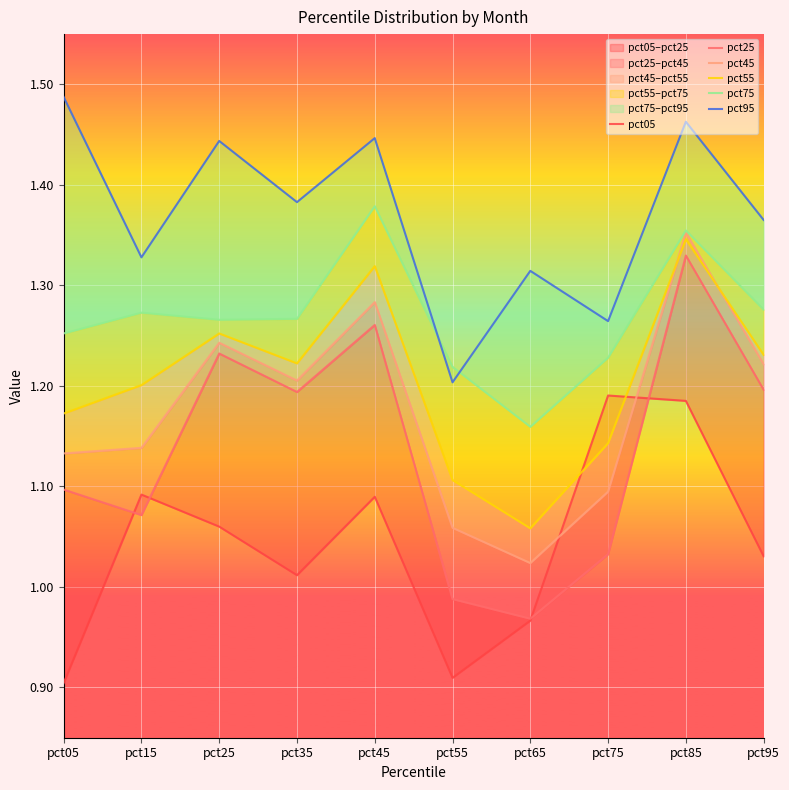

True or false: pct95 and pct55 cross at least once.

False